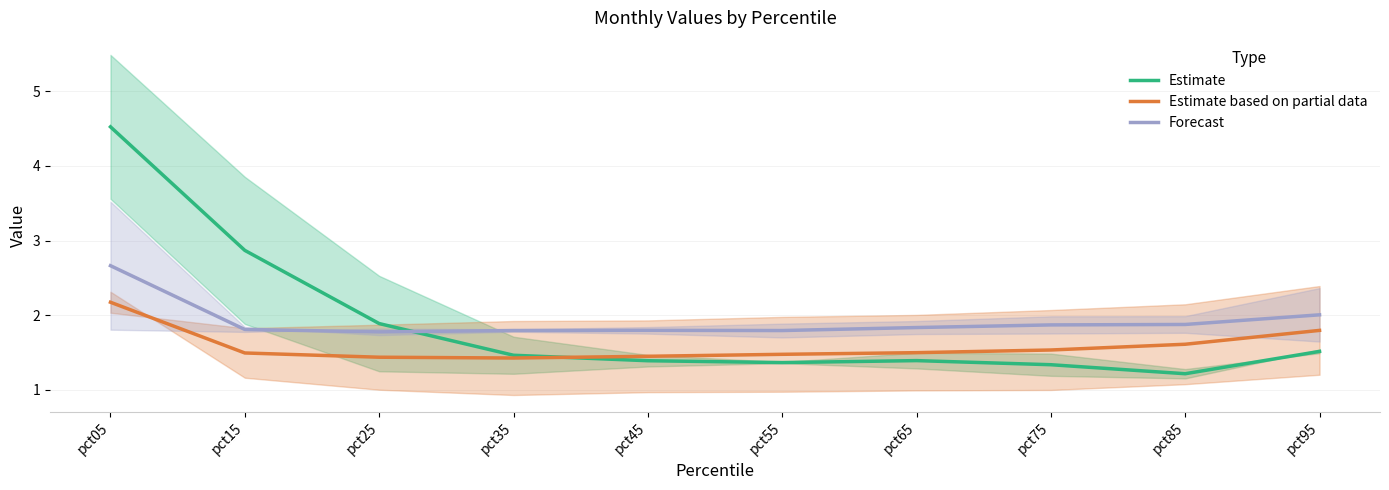

Which series has the widest spread of values?

Estimate